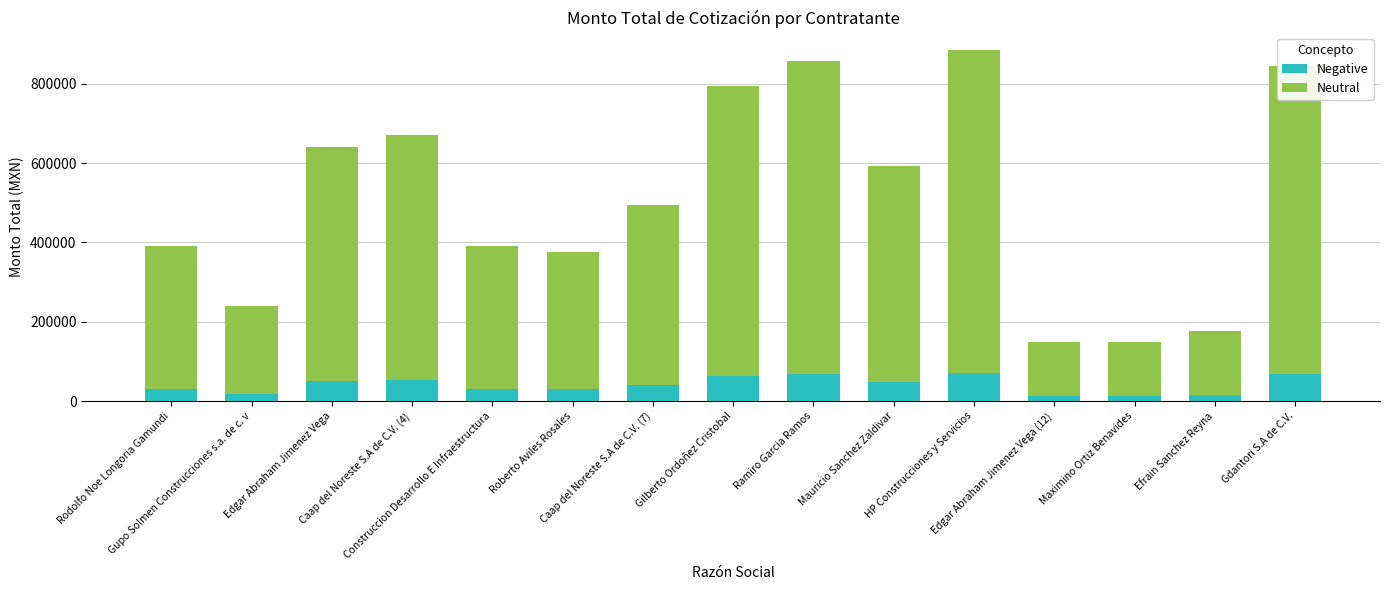

What is the difference between the maximum and minimum values in the Negative series?

58818.9